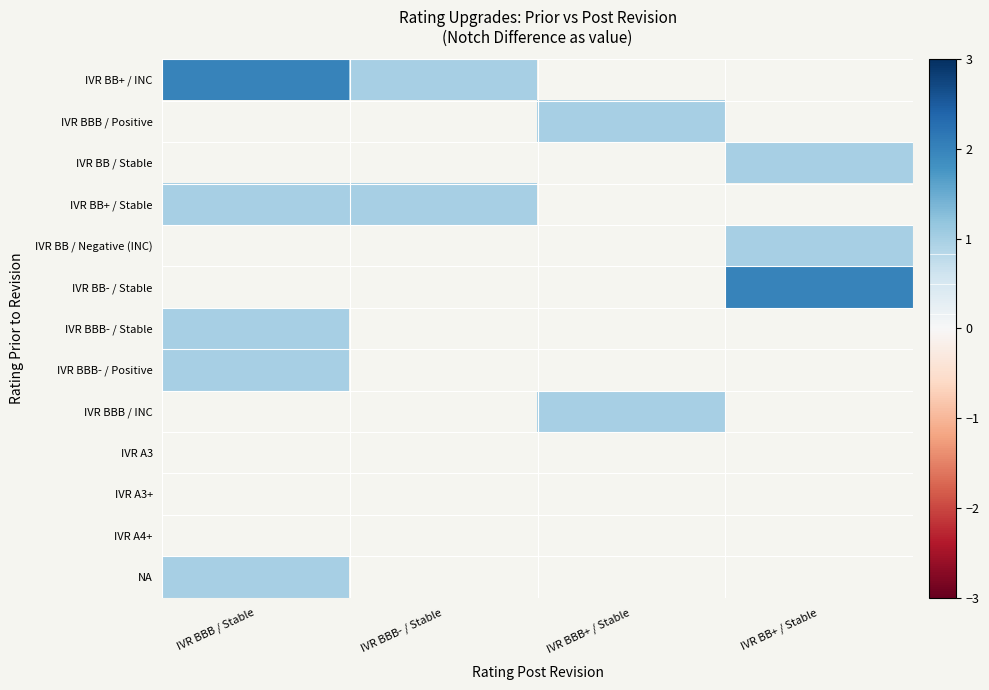

Where is IVR BBB- / Stable nearest to the value 1?

IVR BBB / Stable